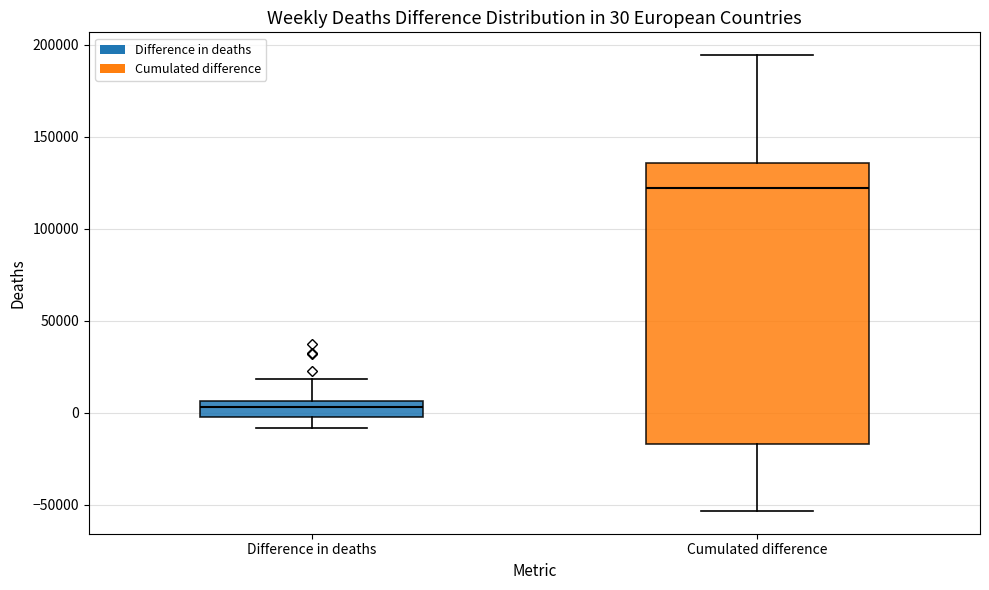

Which box has the lowest median line?

Difference in deaths